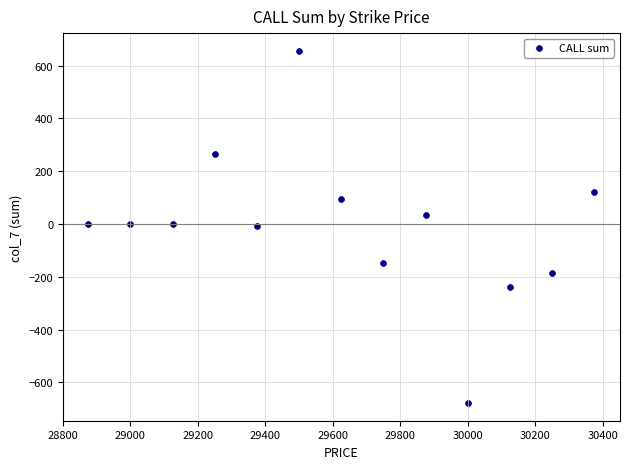

What is the range of X values (max minus min)?

1500